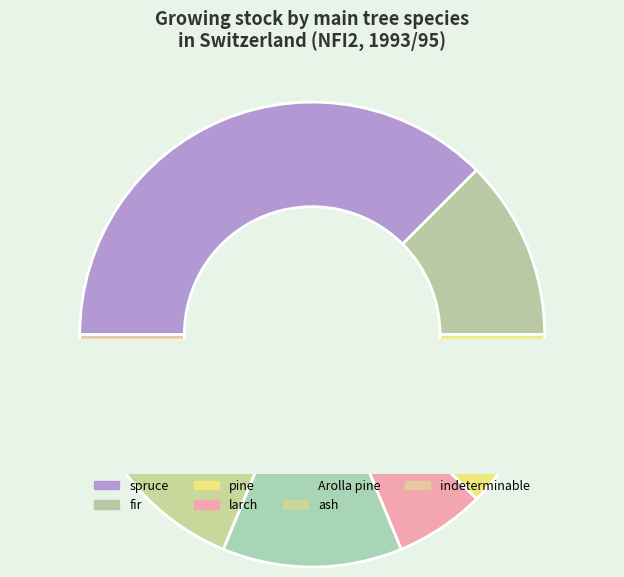

To the nearest percent, what percentage of the pie is spruce?

38%